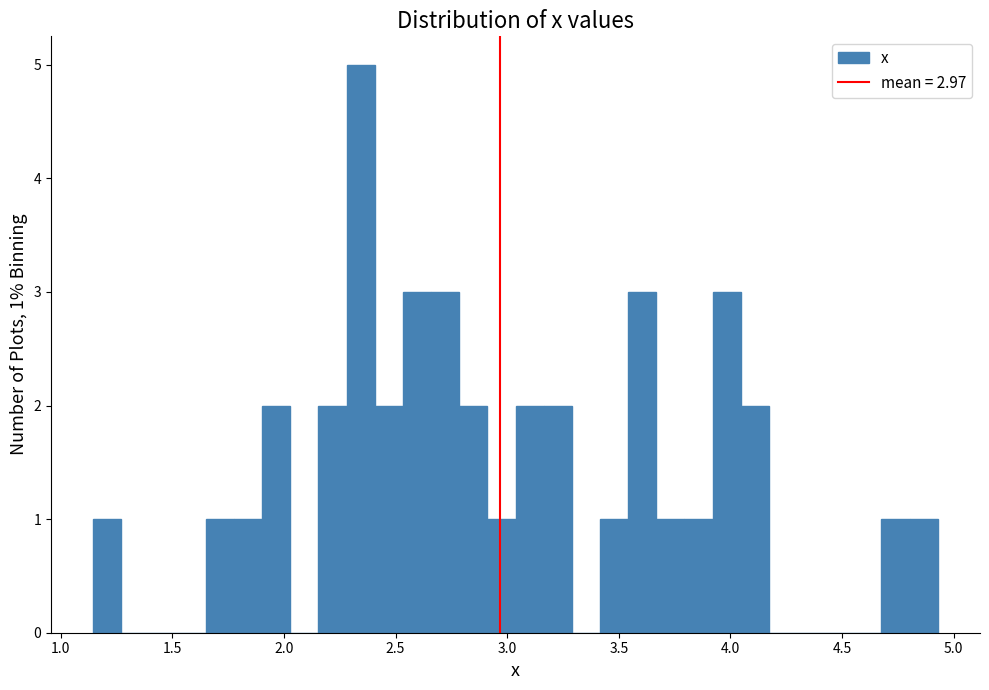

Read against the x-axis, roughly where is the centre of the tallest bar?

2.35